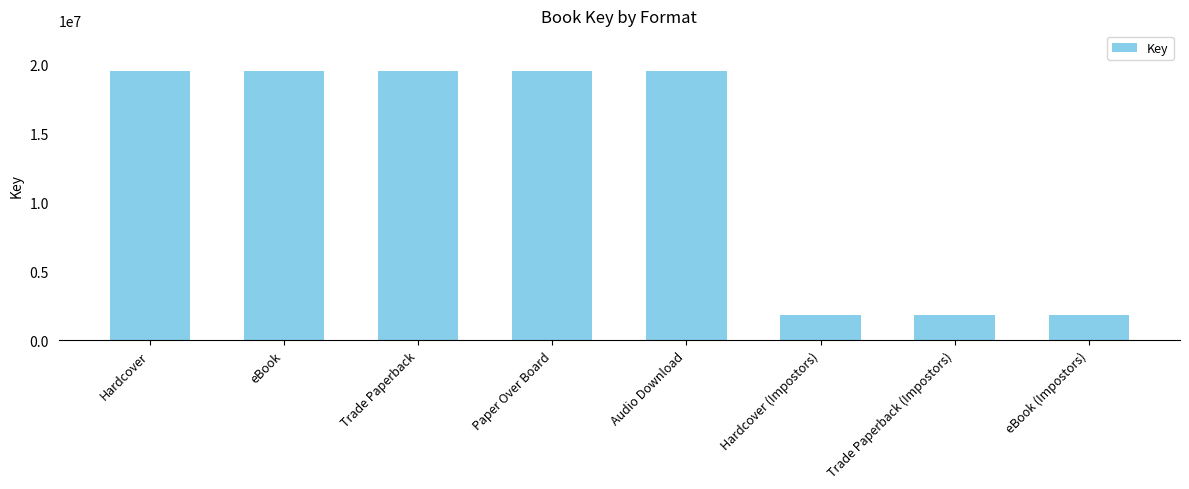

Reading left to right, extract all data points from this chart.

19580500	19580500	19580500	19580500	19580500	1804927	1804927	1804927